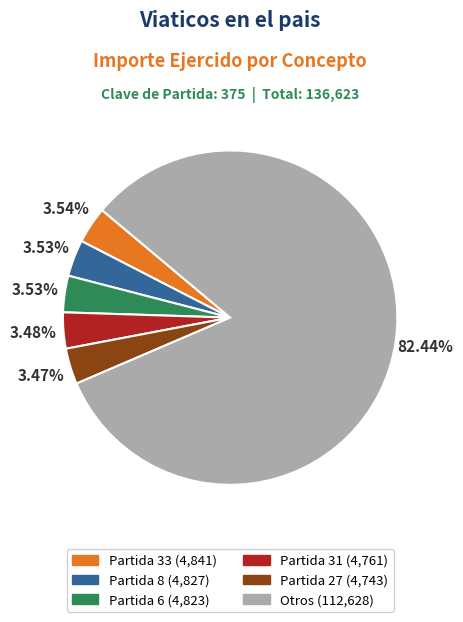

Is there a majority slice in this chart?

Yes